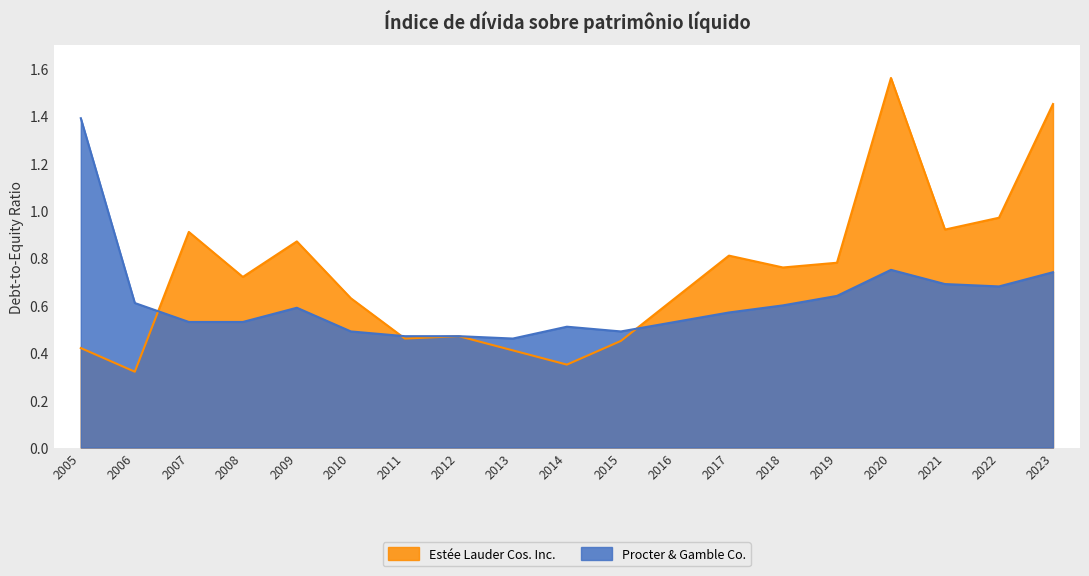

Is it true that Procter & Gamble Co. equals 0.2 at 2023?

False